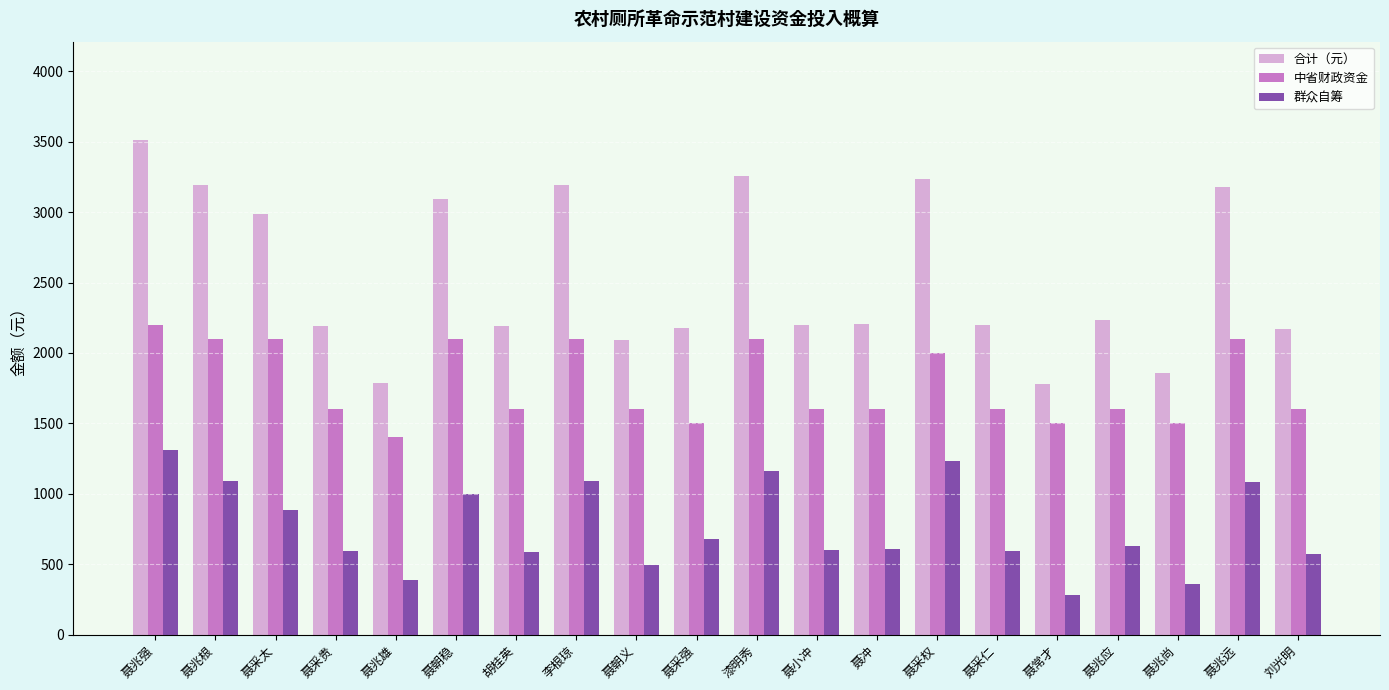

Which series changed the most between 聂兆强 and 聂朝稳?

合计（元）